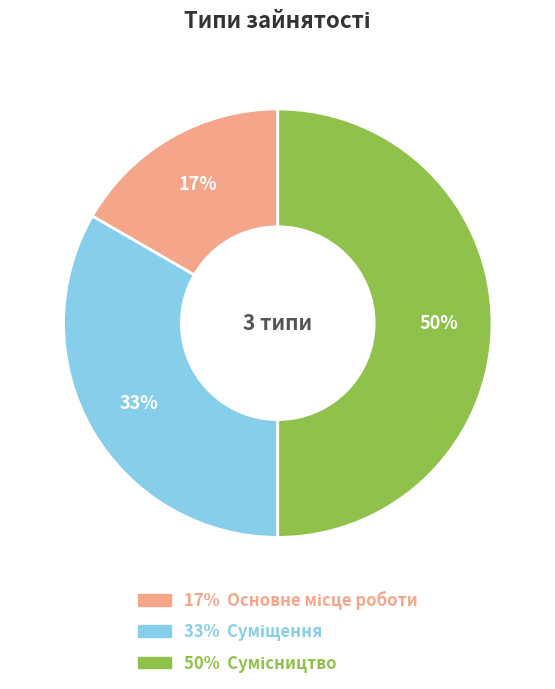

To the nearest percent, what is the average slice percentage?

33%